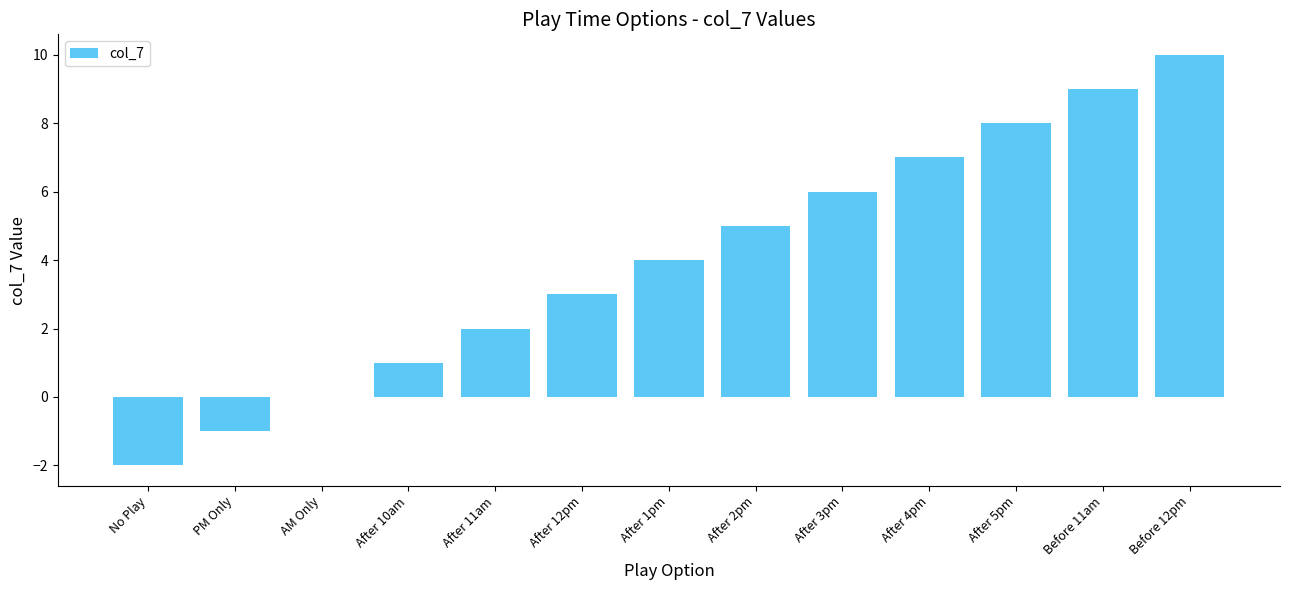

Count the number of categories in the chart.

13